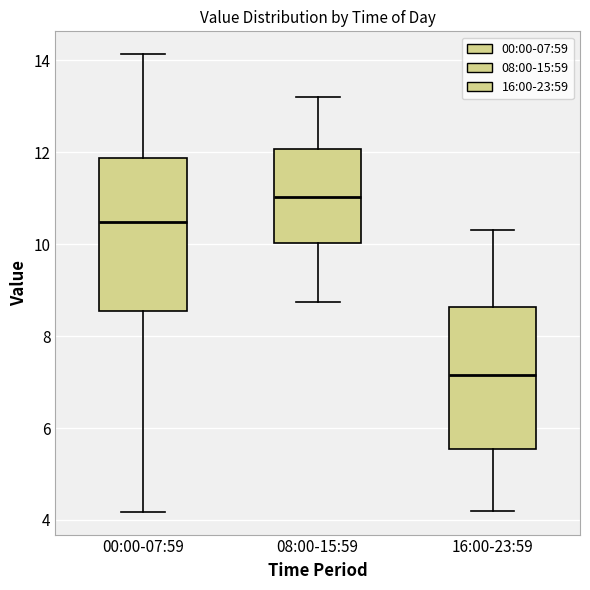

Reading left to right, transcribe this box plot: for each box, give where its median line is, the range the box spans, and where its two whiskers end, as read against the y-axis. The values are not printed on the chart, so give them approximately, as read against the axis.

00:00-07:59: median 10.4, box 8.6 to 11.8, whiskers 4.2 to 14.2
08:00-15:59: median 11.0, box 10.0 to 12.0, whiskers 8.8 to 13.2
16:00-23:59: median 7.2, box 5.6 to 8.6, whiskers 4.2 to 10.4